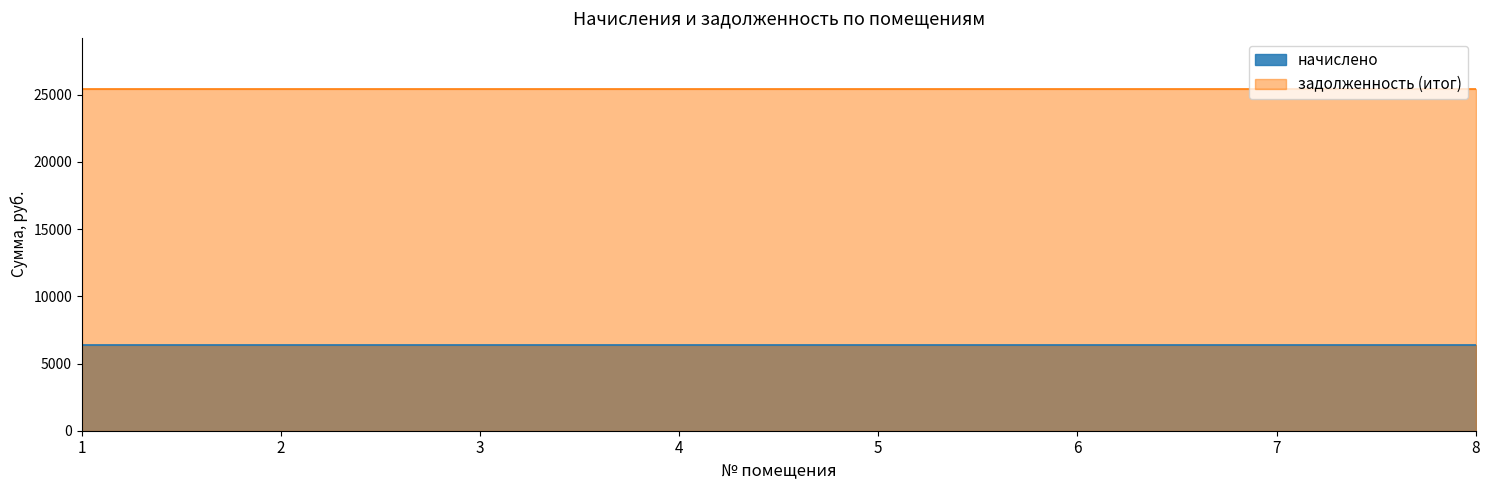

What is the total value across all series at 6?

31838.4